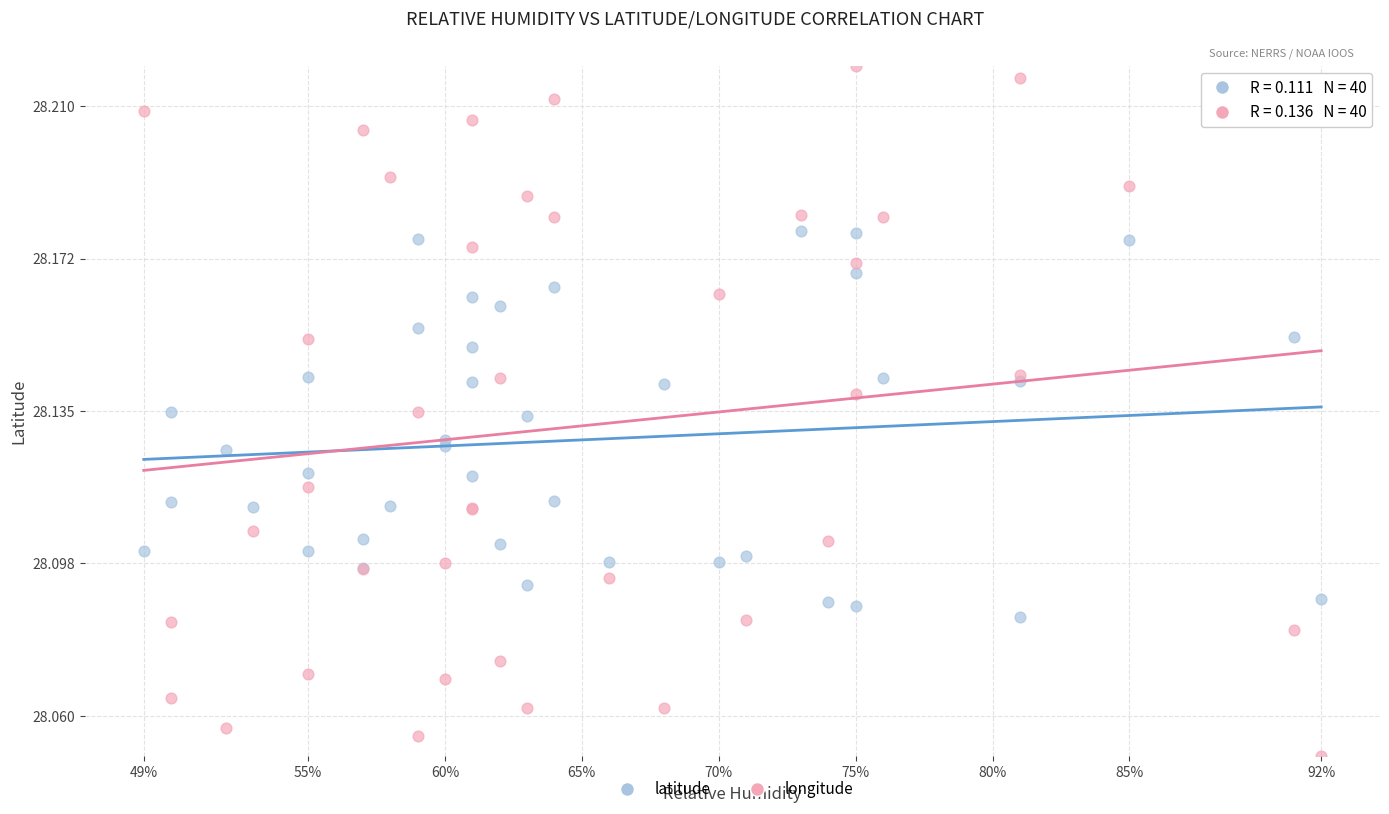

Which series contains the lowest Y value?

longitude